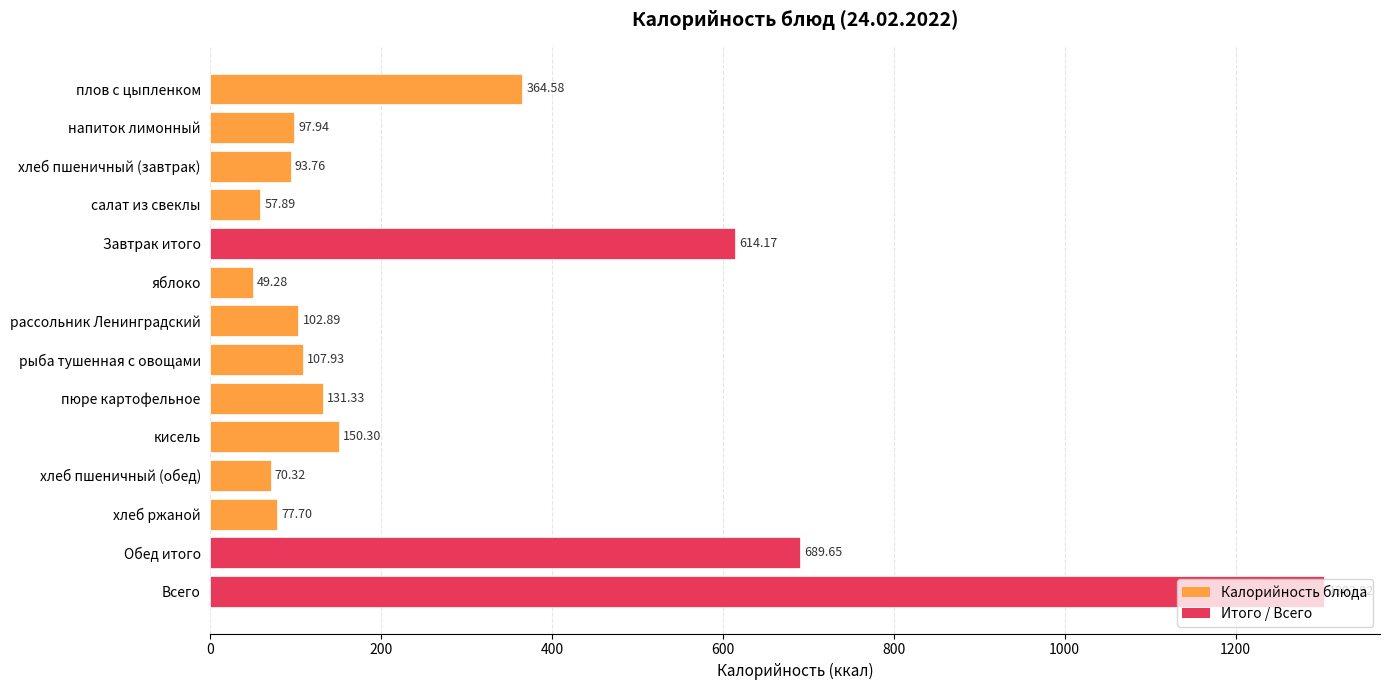

What is the label of the 14th bar from the top?

Всего